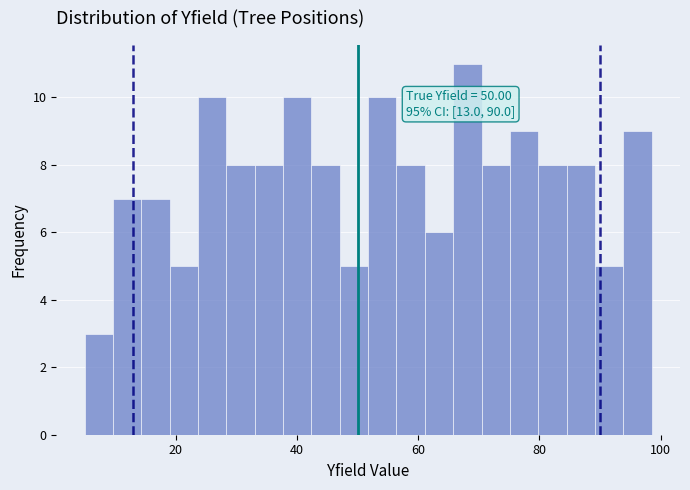

Read against the x-axis, roughly where is the centre of the tallest bar?

68